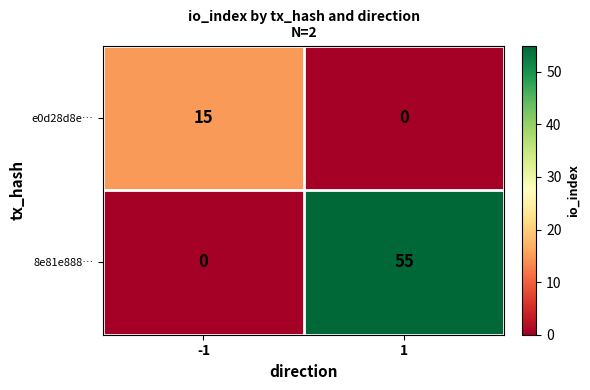

What is the spread (max minus min) of values at 1?

55